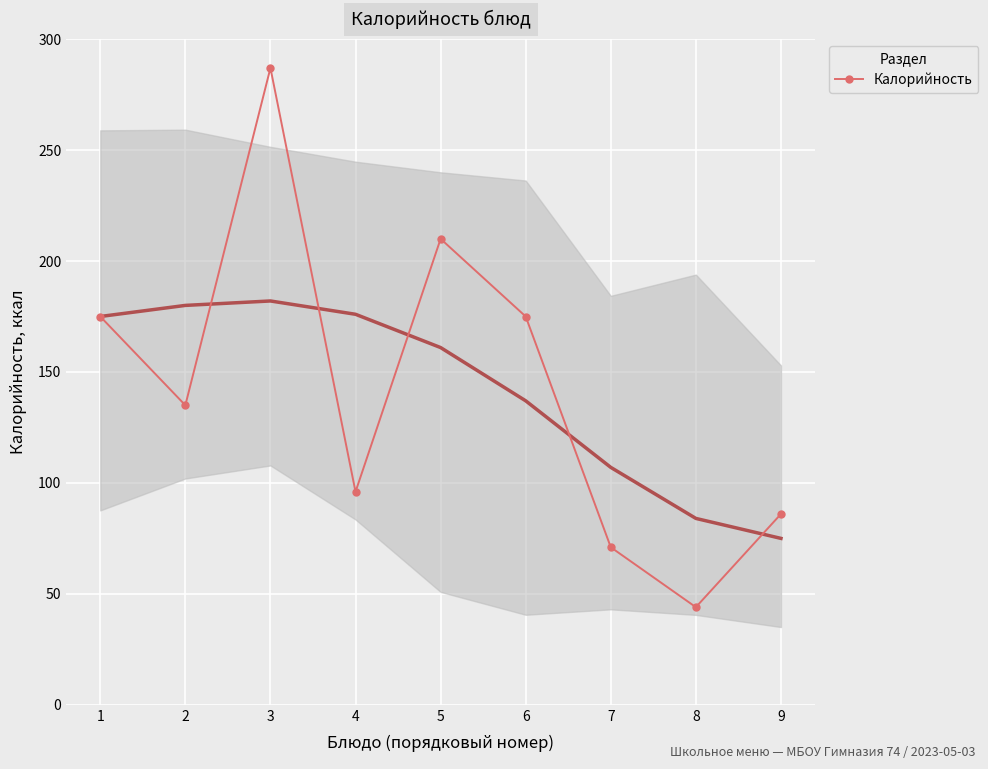

How many interior local peaks (higher than both neighbors) does the data have?

2